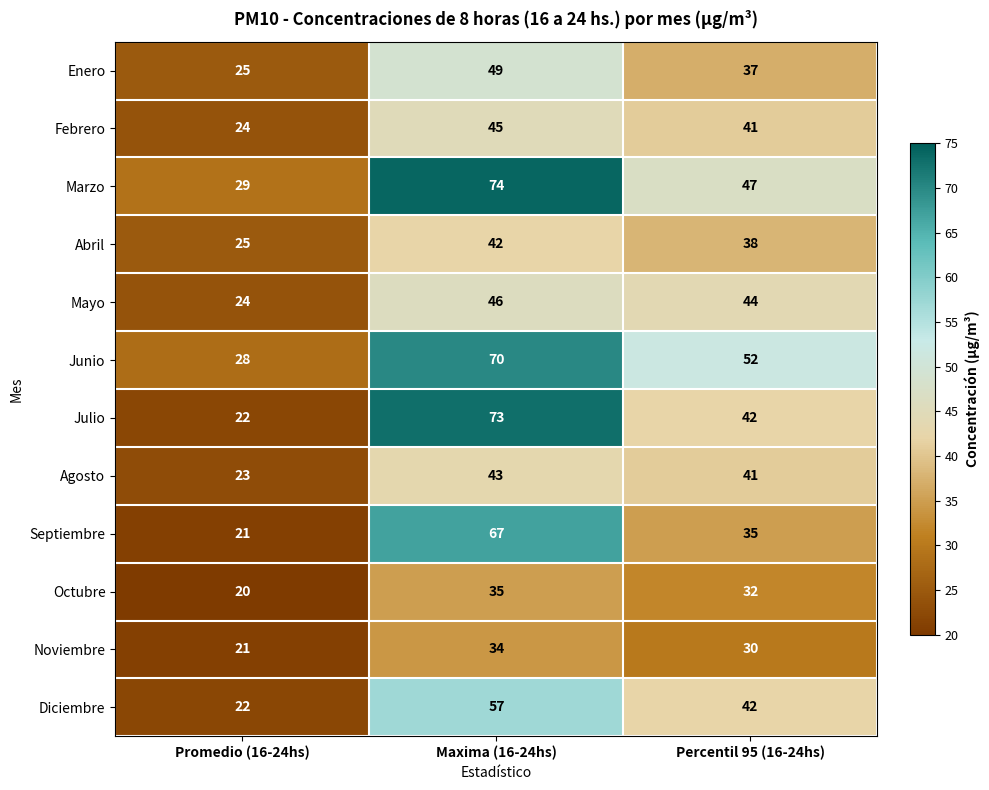

True or false: Febrero has a value of 78 at Maxima (16-24hs).

False